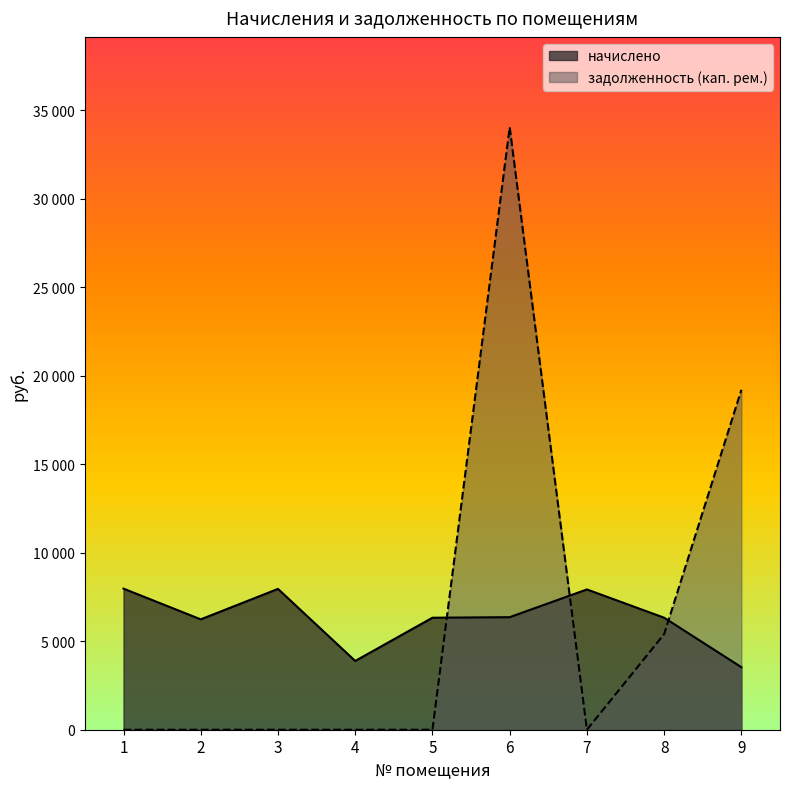

In задолженность (кап. рем.), how many points are higher than both neighbors (excluding endpoints)?

1